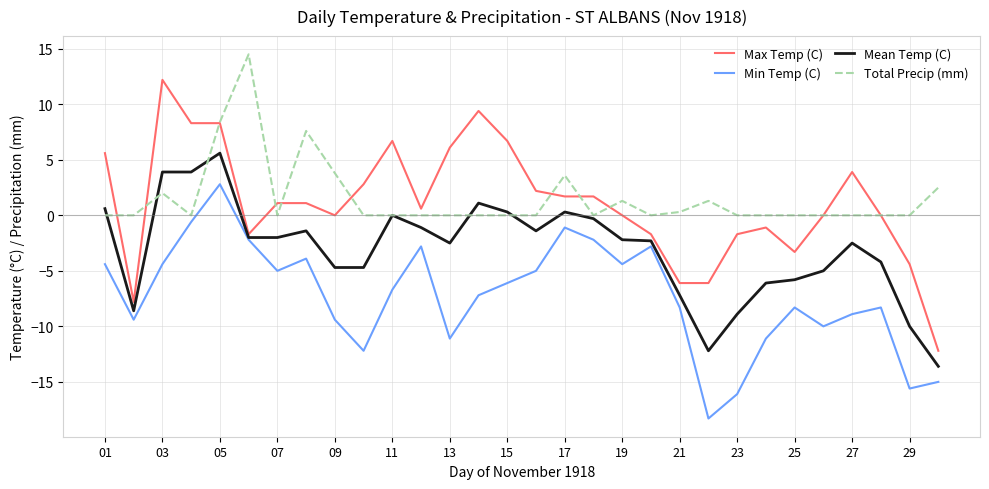

What is the greatest value displayed?

14.5